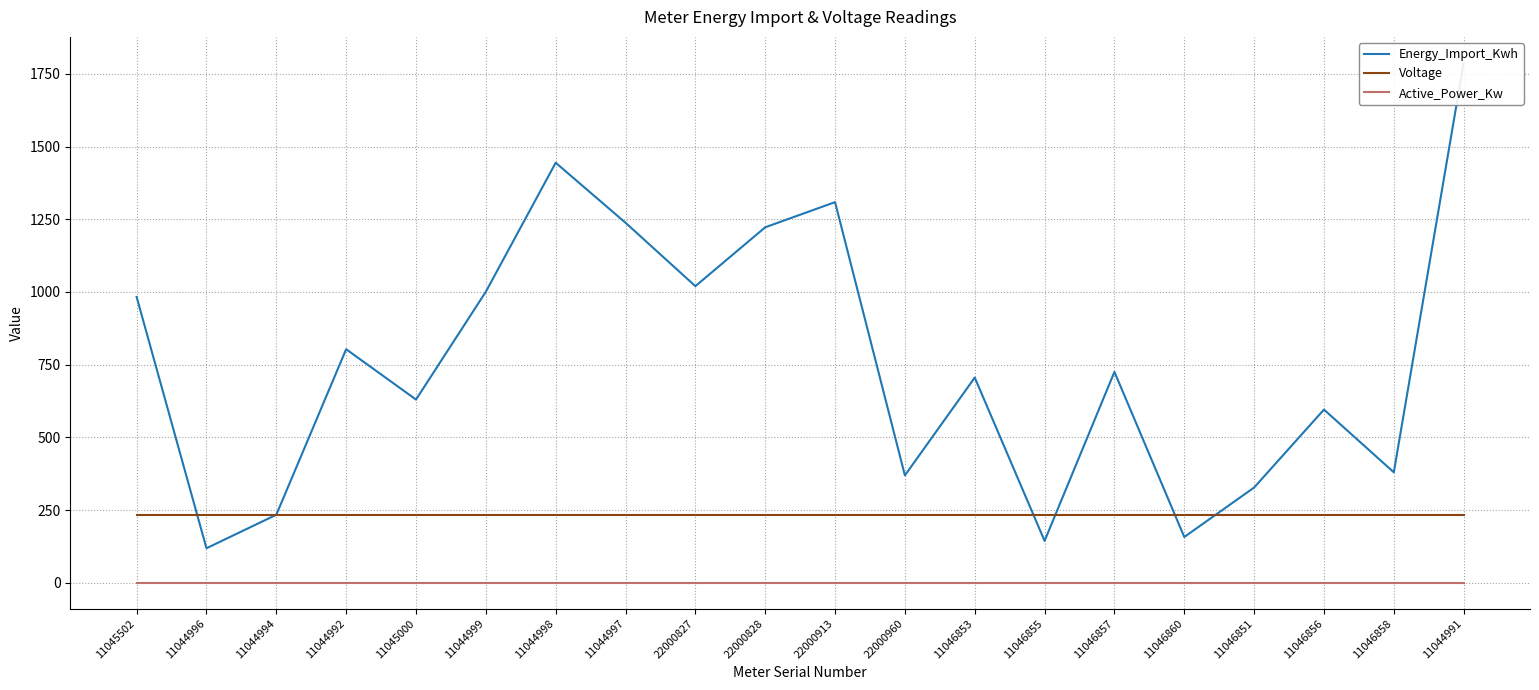

At which label is Active_Power_Kw closest to 0?

11045502